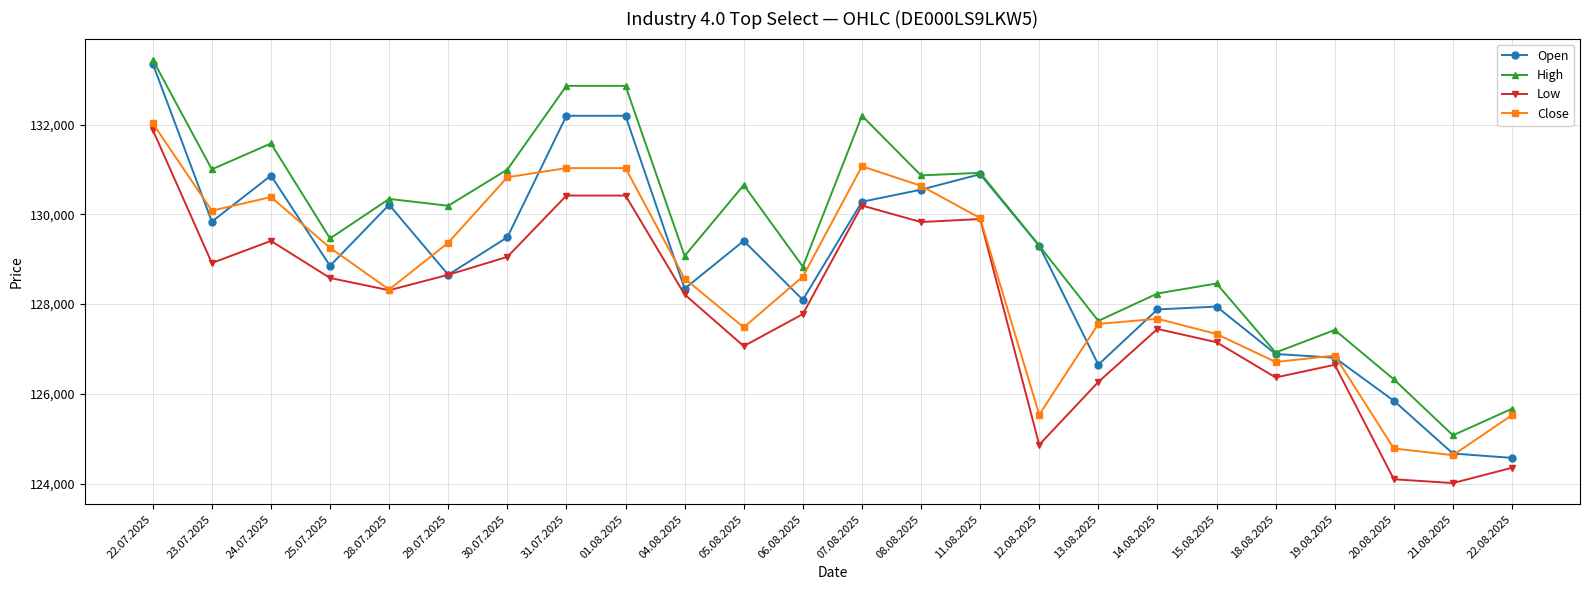

What is the spread (max minus min) of values at 04.08.2025?

858